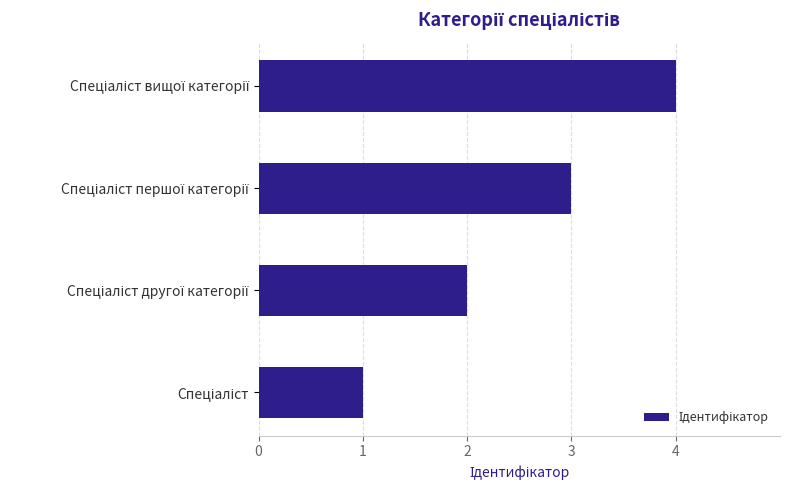

What is the maximum value shown in the chart?

4